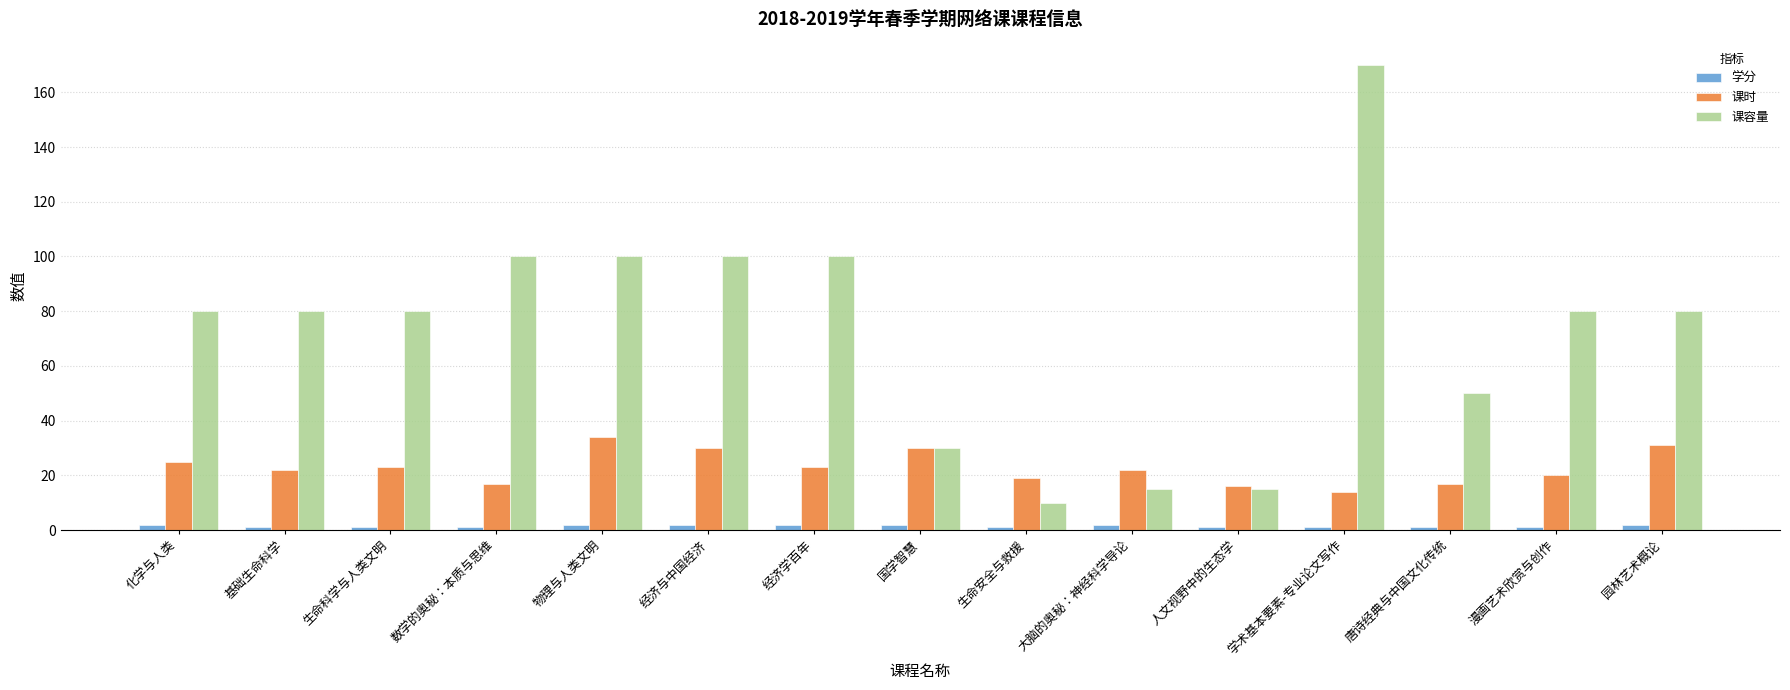

What is the smallest value displayed?

1